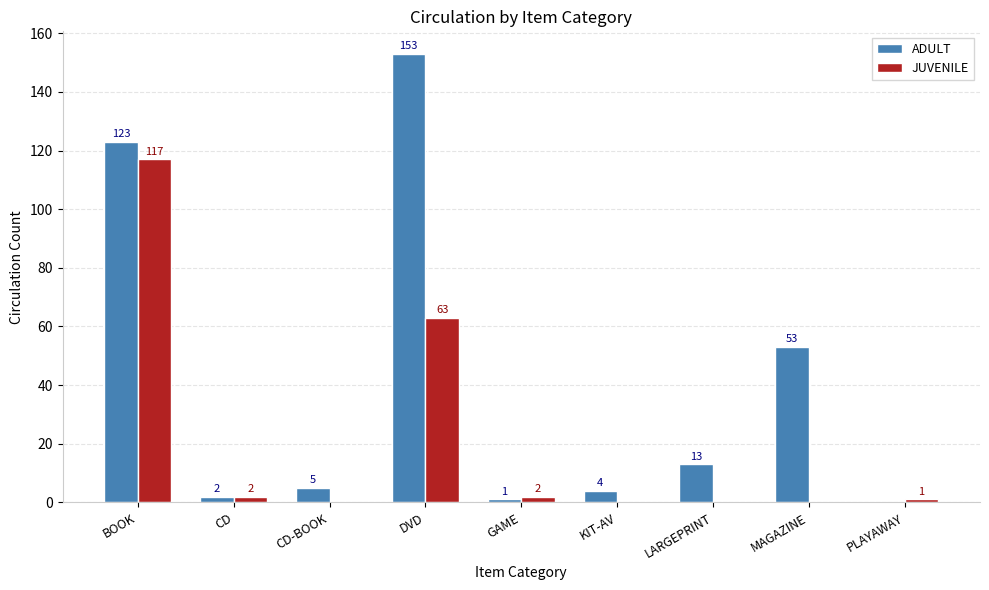

What is the highest value of the JUVENILE series?

117